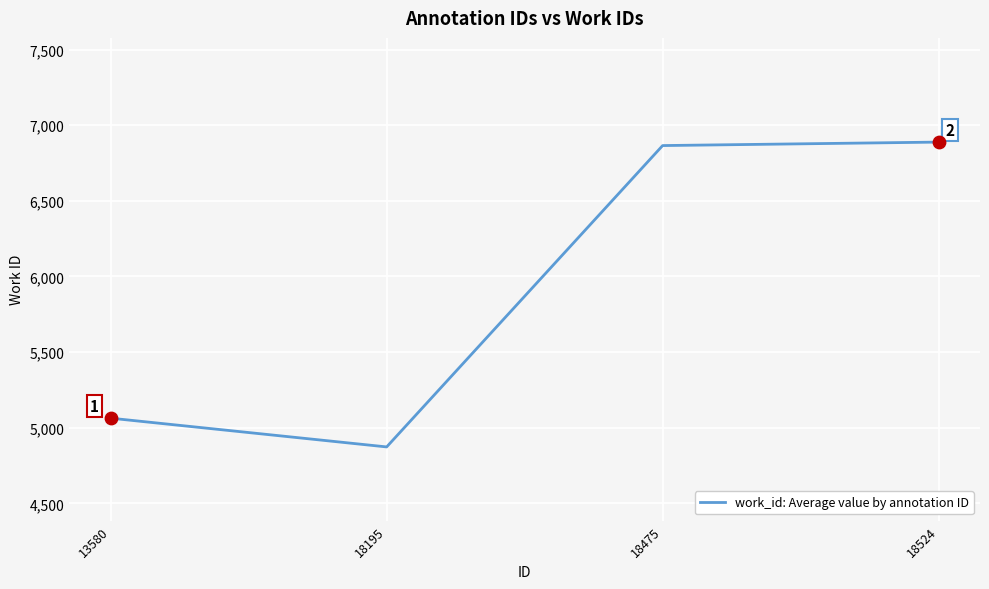

What is the ratio of the value at 18195 to the value at 18524?

0.7